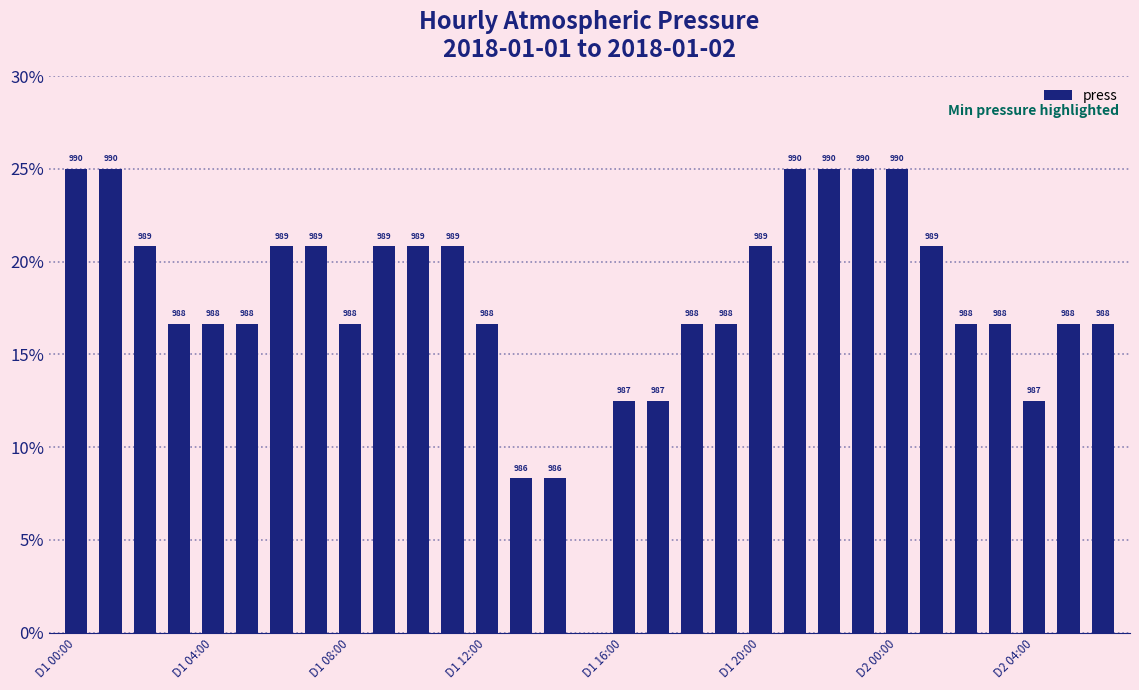

List the labels in order of value, smallest first.

15, 13, 14, 16, 17, 28, D1 12:00, D1 16:00, D1 20:00, 8, 12, 18, 19, 26, 27, 29, 30, D1 08:00, D2 00:00, D2 04:00, 9, 10, 11, 20, 25, D1 00:00, D1 04:00, 21, 22, 23, 24